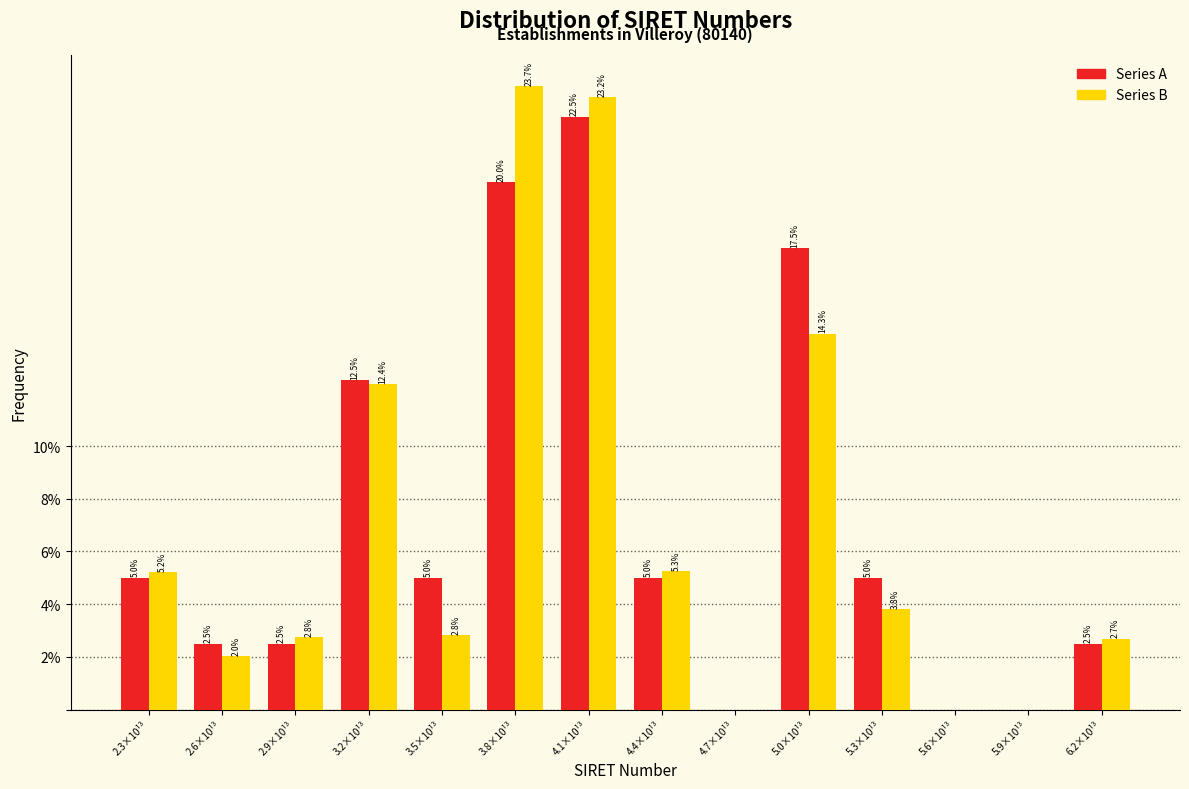

Reading left to right, extract all data points from this chart.

Series A: 2.3×10¹³=5.0	2.6×10¹³=2.5	2.9×10¹³=2.5	3.2×10¹³=12.5	3.5×10¹³=5.0	3.8×10¹³=20.0	4.1×10¹³=22.5	4.4×10¹³=5.0	4.7×10¹³=0.0	5.0×10¹³=17.5	5.3×10¹³=5.0	5.6×10¹³=0.0	5.9×10¹³=0.0	6.2×10¹³=2.5
Series B: 2.3×10¹³=5.2	2.6×10¹³=2.0	2.9×10¹³=2.8	3.2×10¹³=12.4	3.5×10¹³=2.8	3.8×10¹³=23.7	4.1×10¹³=23.2	4.4×10¹³=5.3	4.7×10¹³=0.0	5.0×10¹³=14.3	5.3×10¹³=3.8	5.6×10¹³=0.0	5.9×10¹³=0.0	6.2×10¹³=2.7